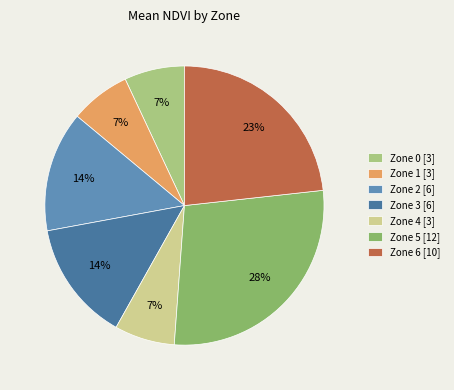

The Zone 3 [6] slice represents 19% of the pie. True or false?

False